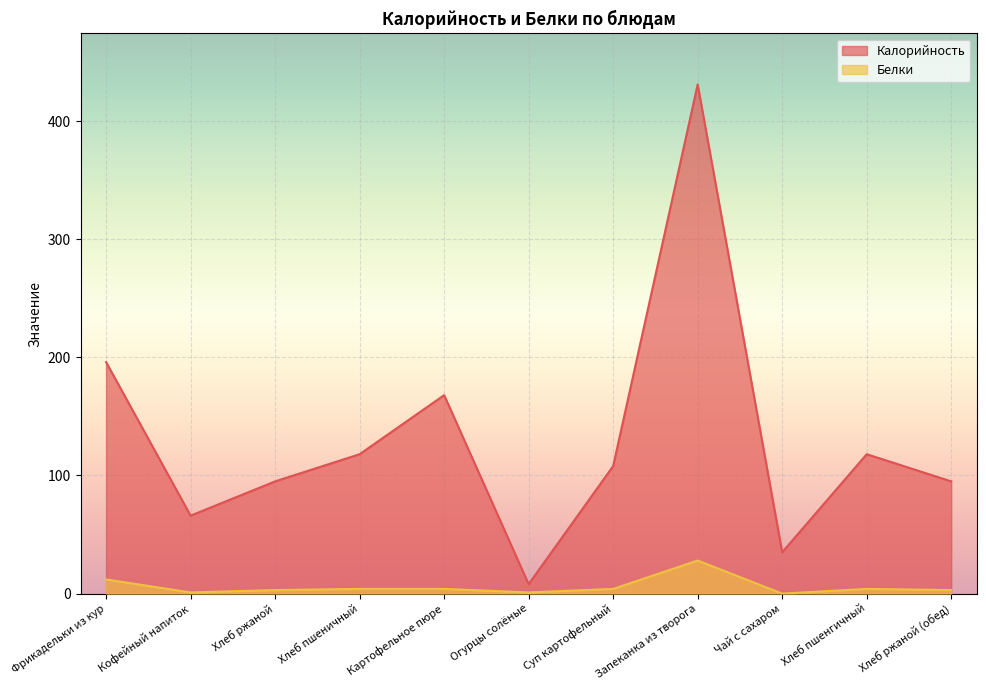

At which label does Белки reach its peak?

Запеканка из творога